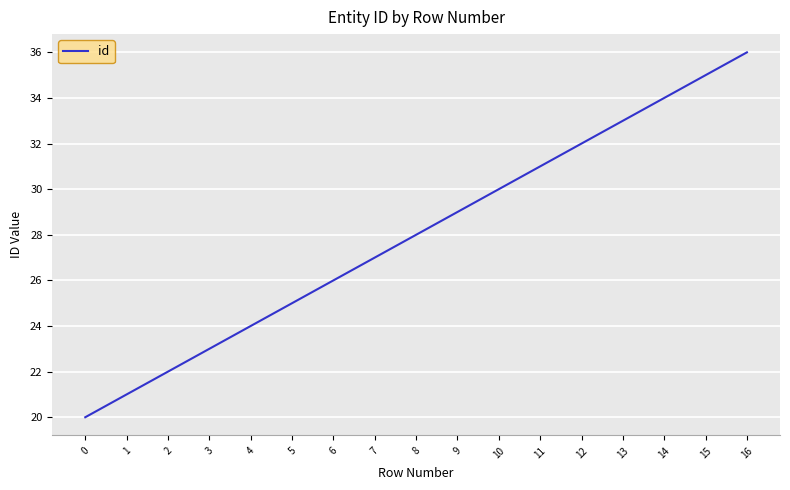

Read the value at 7, to the nearest 5.

25